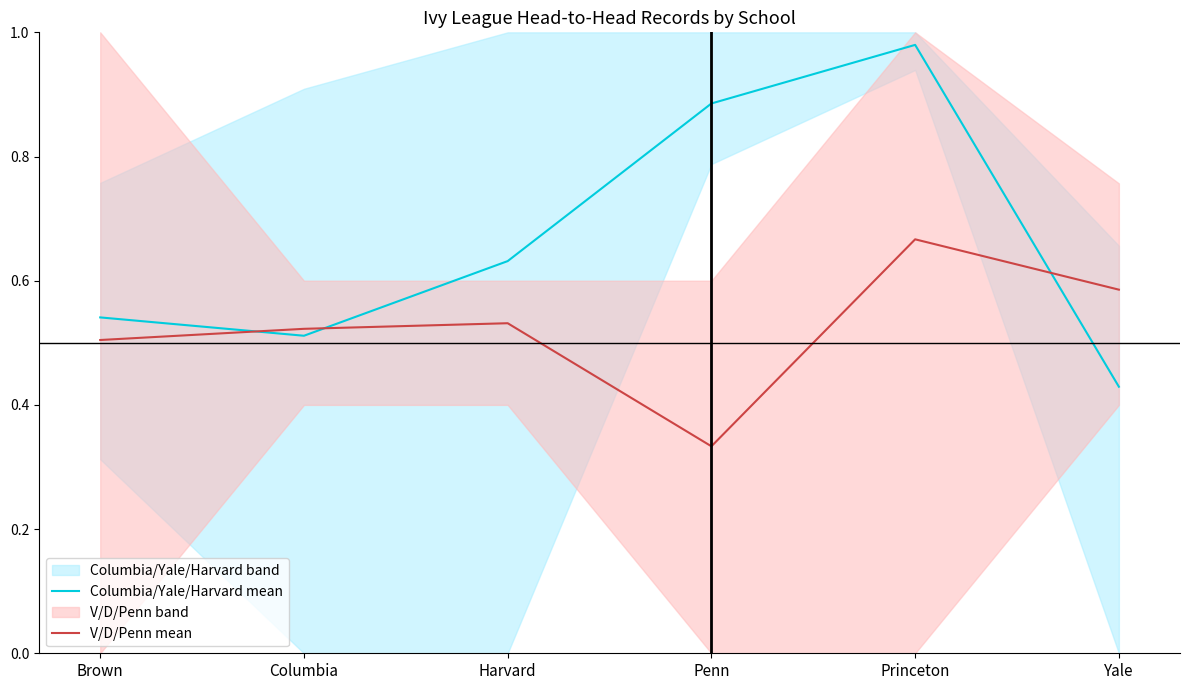

What is the smallest value displayed?

0.3